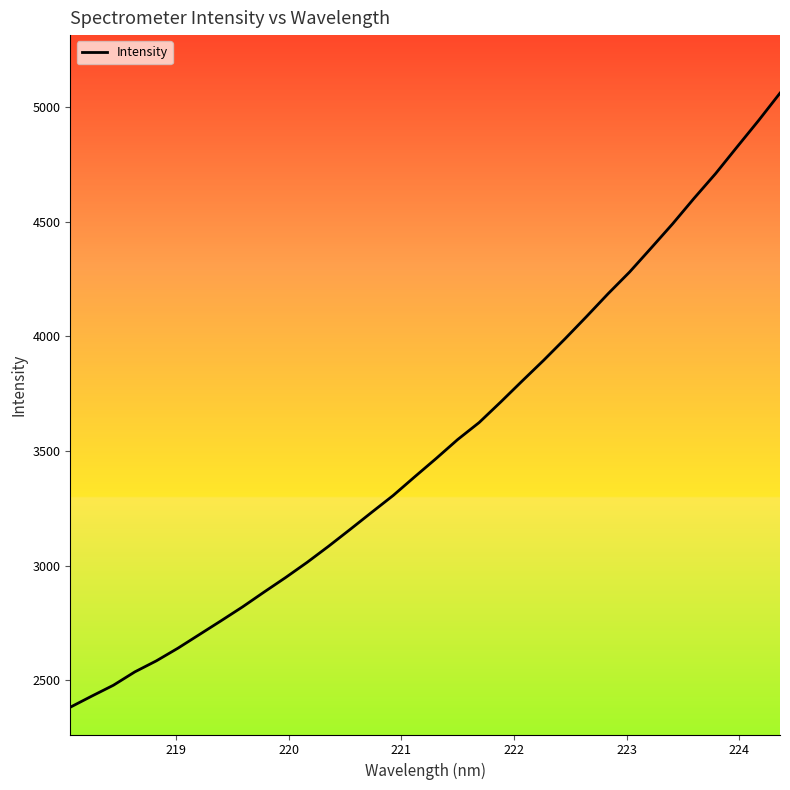

What is the minimum value shown in the chart?

2382.2